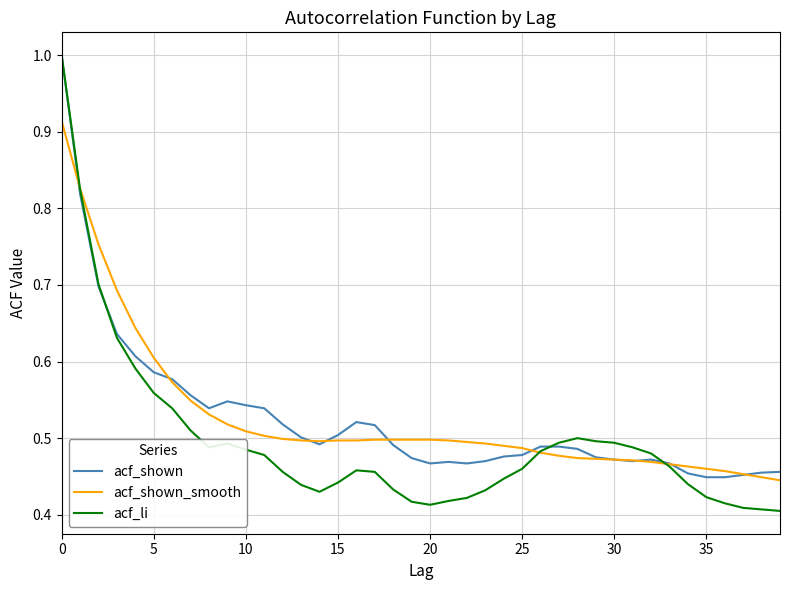

Does the chart display data point markers on the line(s)?

No